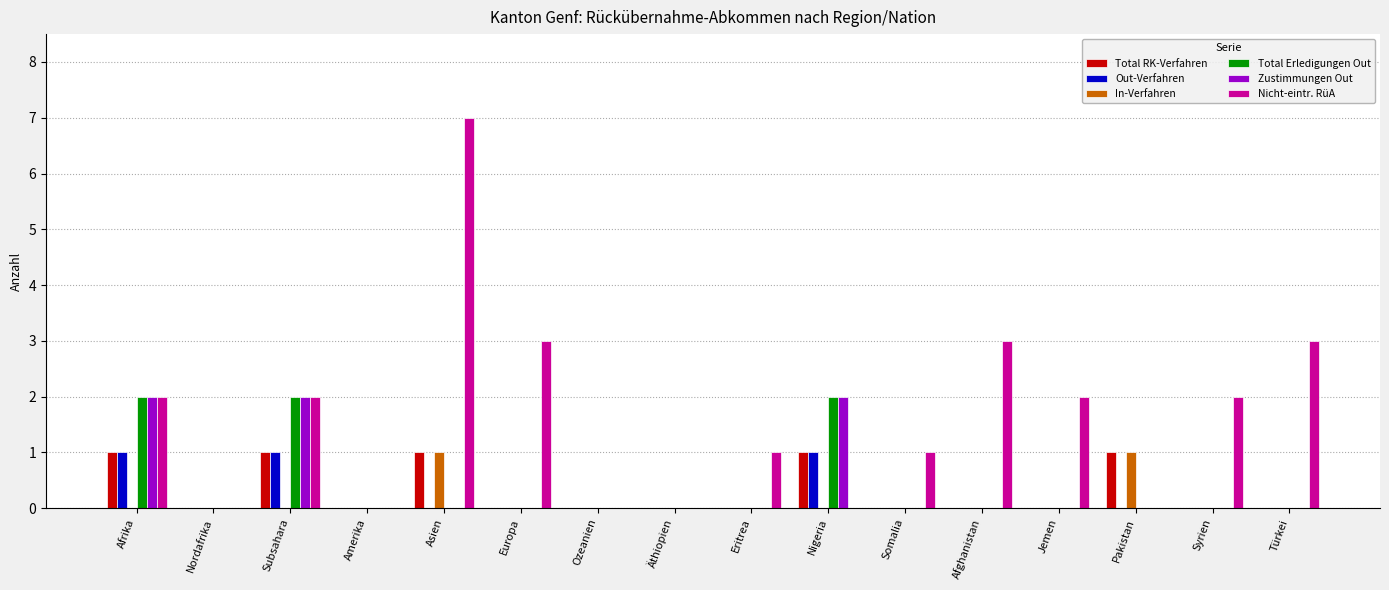

Are the bars grouped side by side (vs. stacked)?

Yes